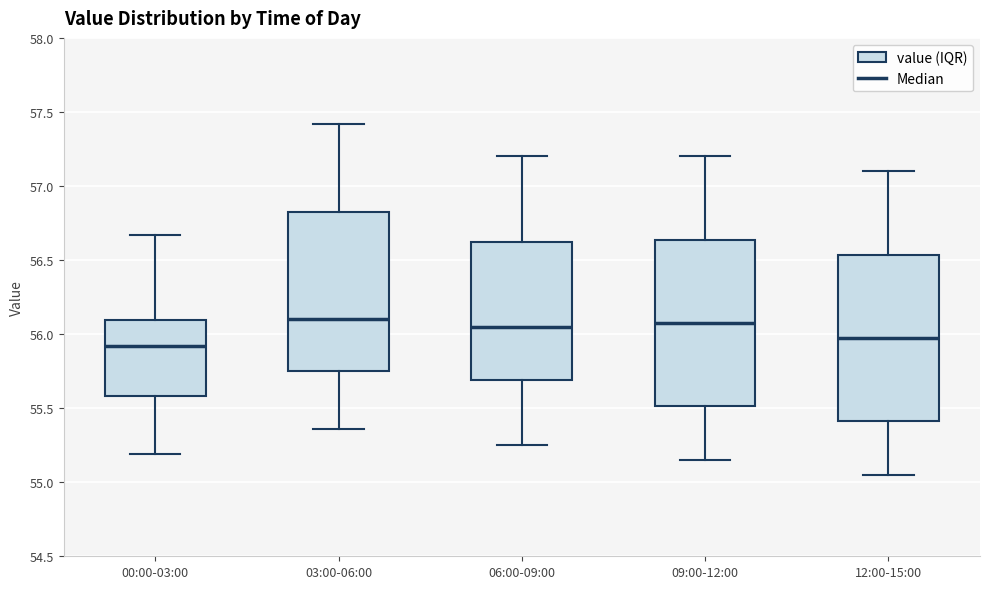

Where does the lower whisker of the box for 12:00-15:00 end on the y-axis? The values are not printed on the chart, so give them approximately, as read against the axis.

55.05